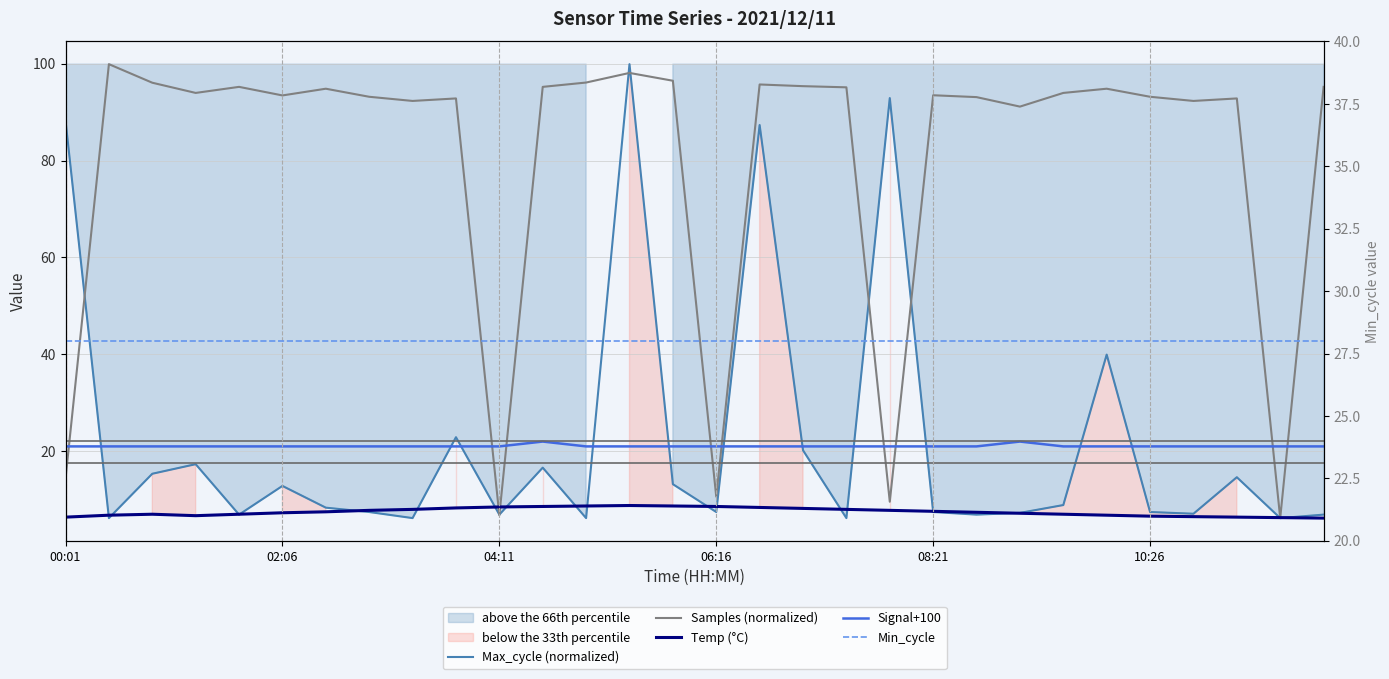

True or false: Min_cycle has a value of 47.3 at 10:26.

False